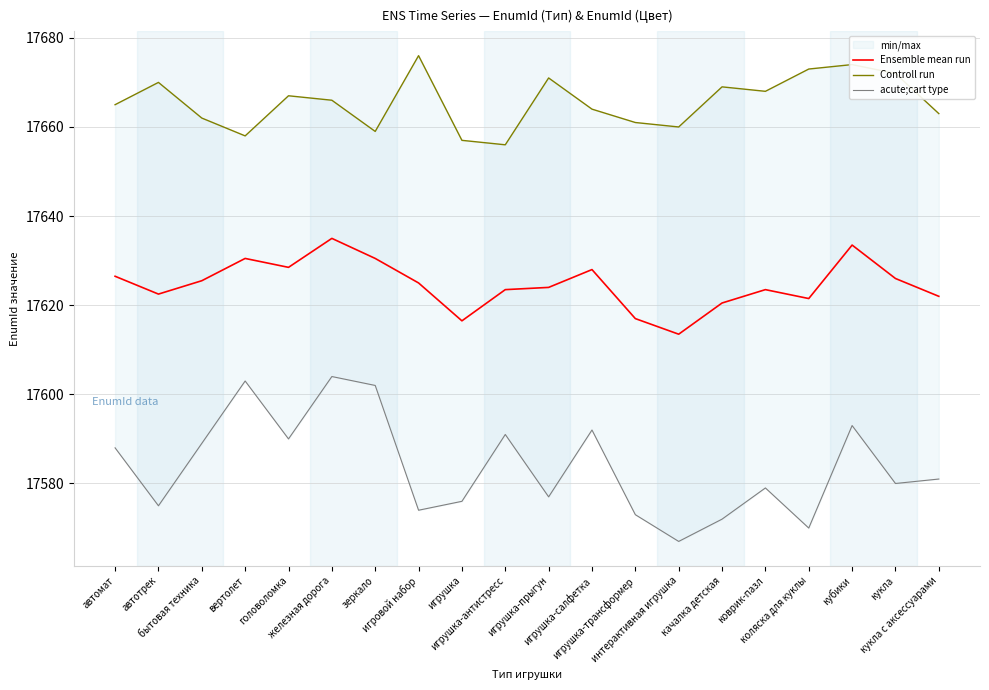

True or false: acute;cart type has a value of 17579.0 at коврик-пазл.

True